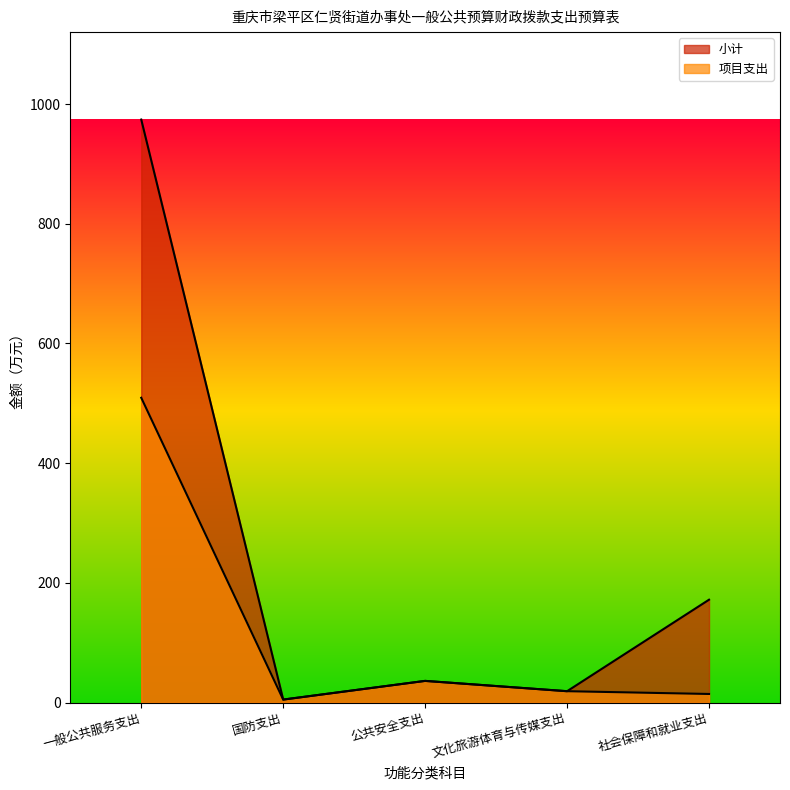

What position from the left is 社会保障和就业支出?

5